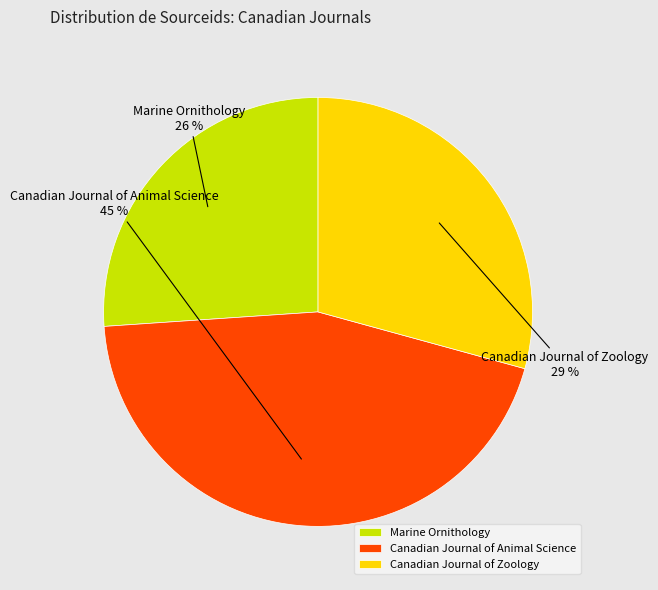

True or false: Canadian Journal of Animal Science accounts for 37% of the total.

False